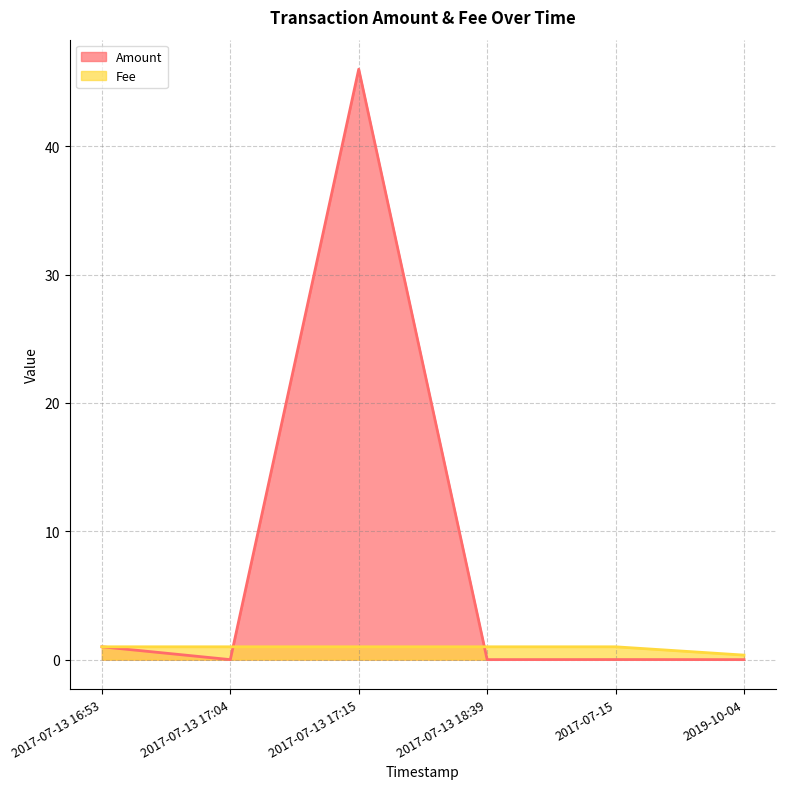

The value of Fee at 2017-07-13 16:53 is 1.0. True or false?

True